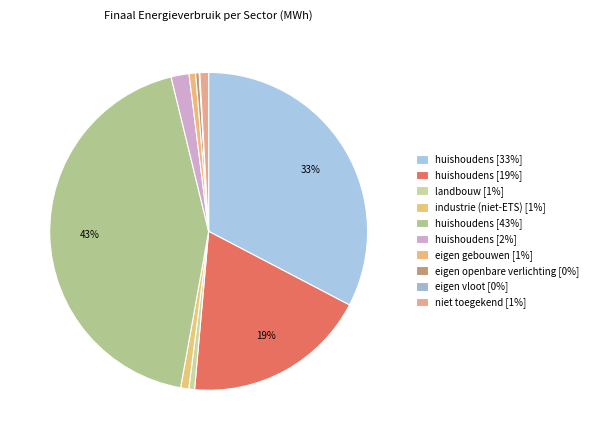

How many slices are in this pie chart?

10